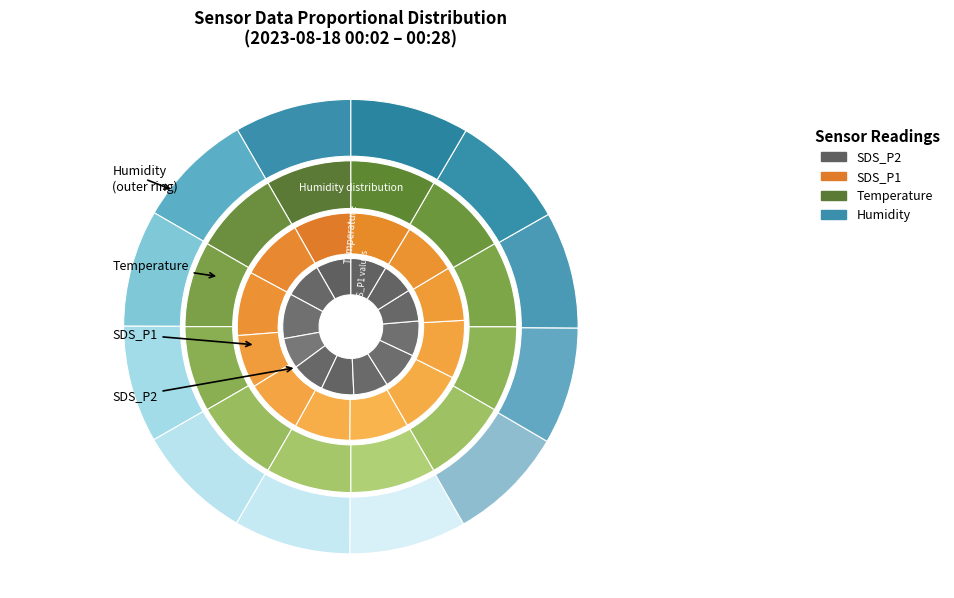

To the nearest percent, what is the average slice percentage?

8%